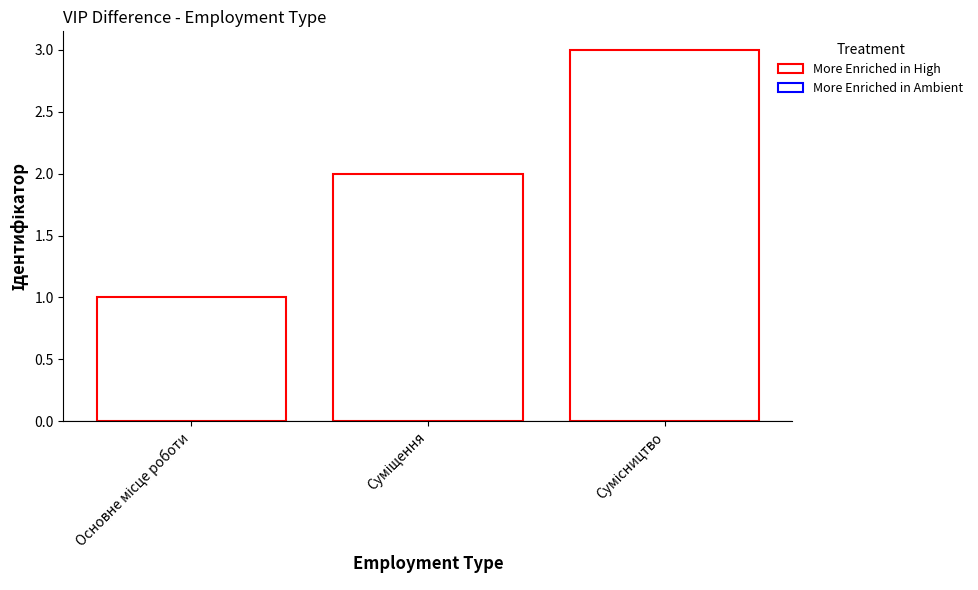

What is the average value?

2